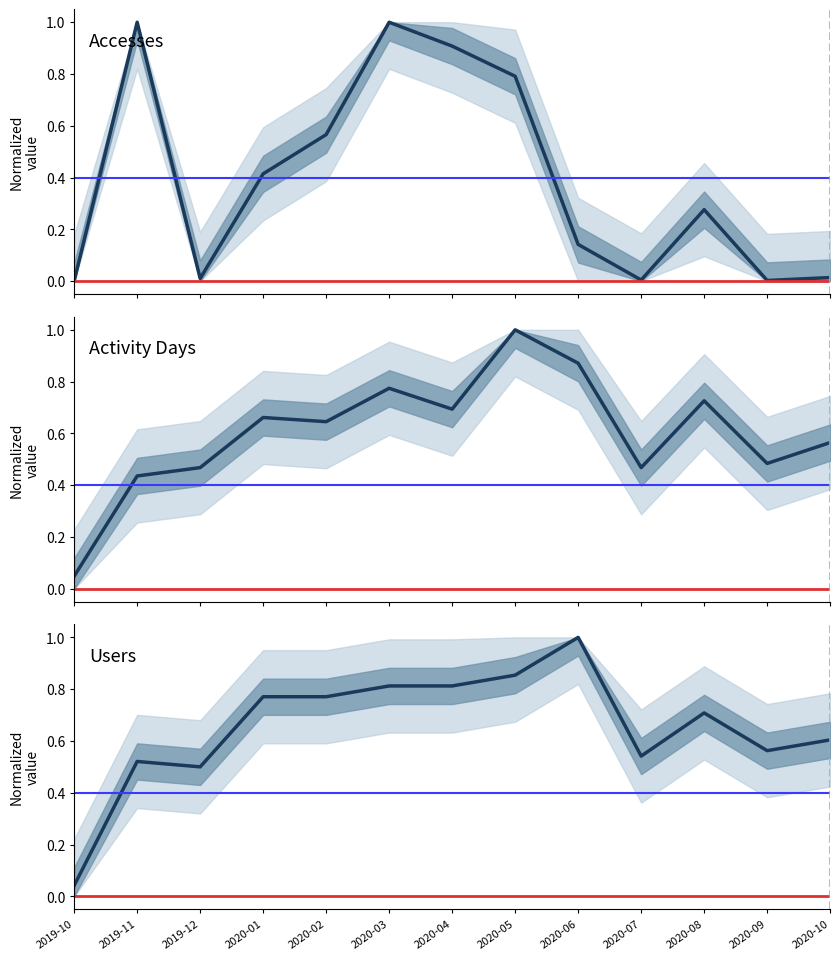

What is the label of the 2nd point from the left?

2019-11